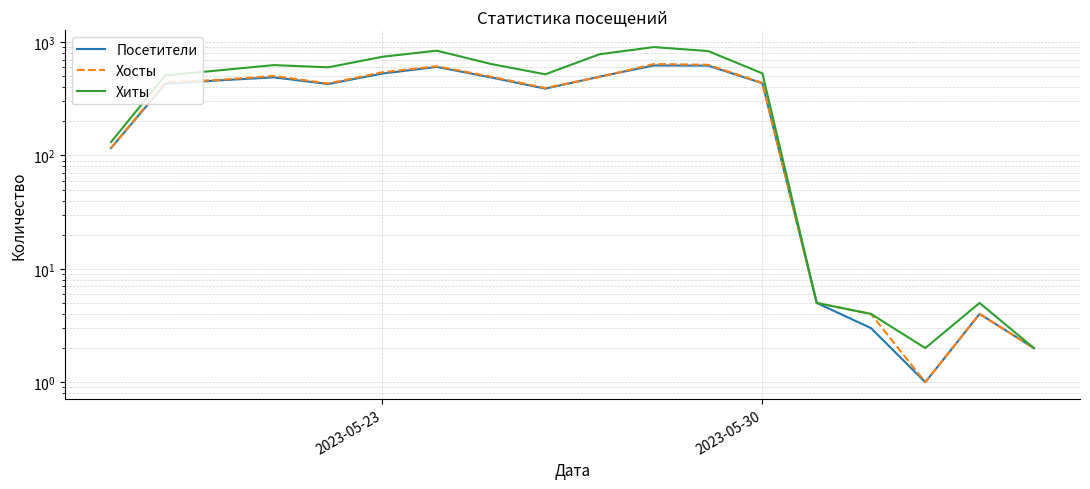

What is the value of the Хиты point at the 18th from the left?

2